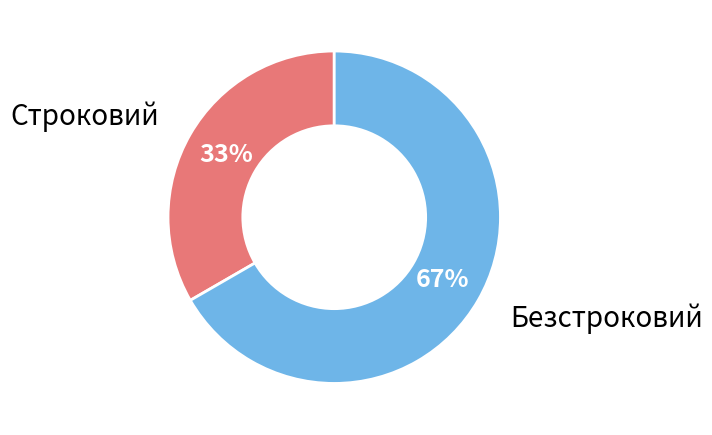

Is there a majority slice in this chart?

Yes